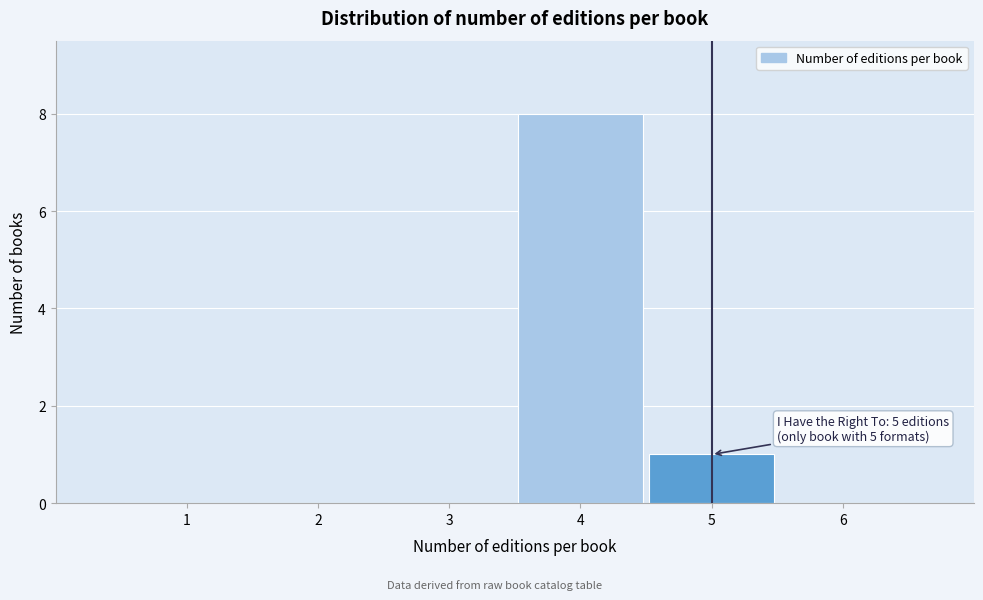

Reading right to left, what are all the values shown in this chart?

6=0	5=1	4=8	3=0	2=0	1=0